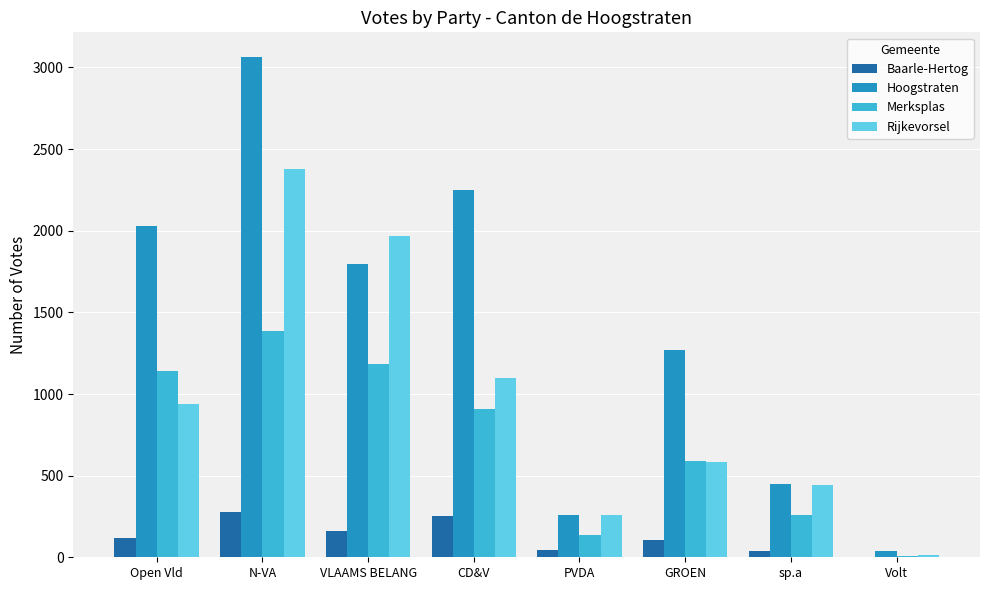

How many groups of bars are there?

8